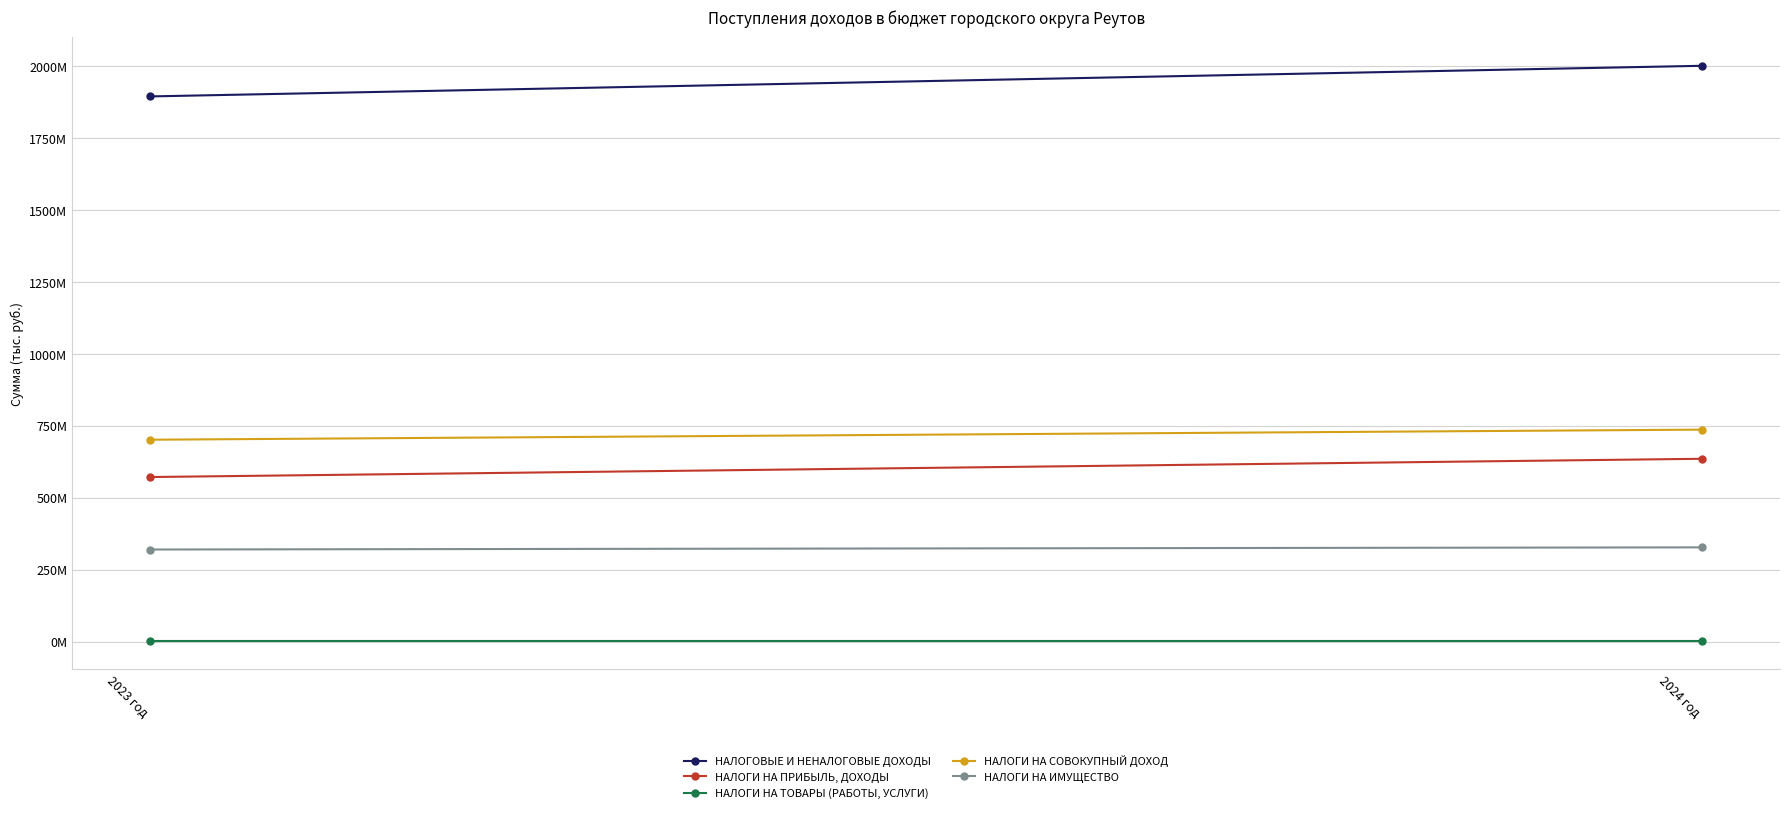

How many lines are shown in the chart?

5